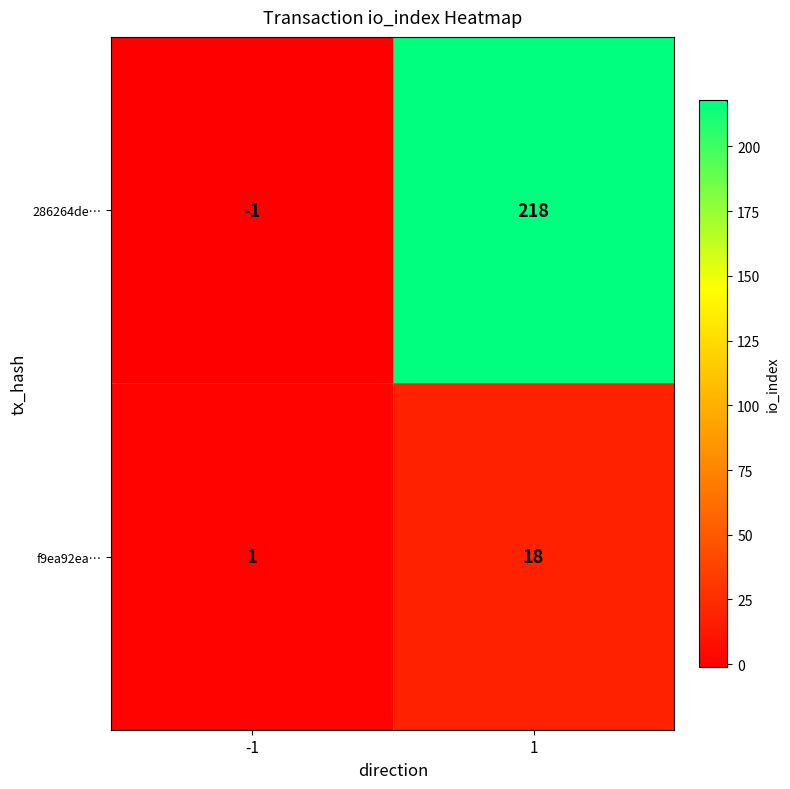

What is the maximum value shown in the chart?

218